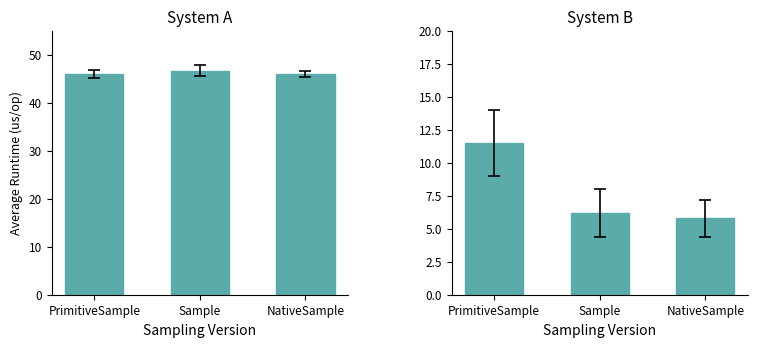

At how many categories does at least one series exceed 24?

3